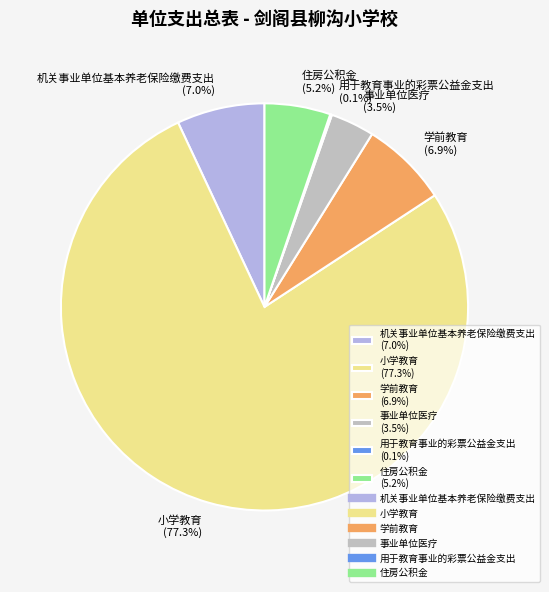

Is there any slice that represents more than half of the pie?

Yes